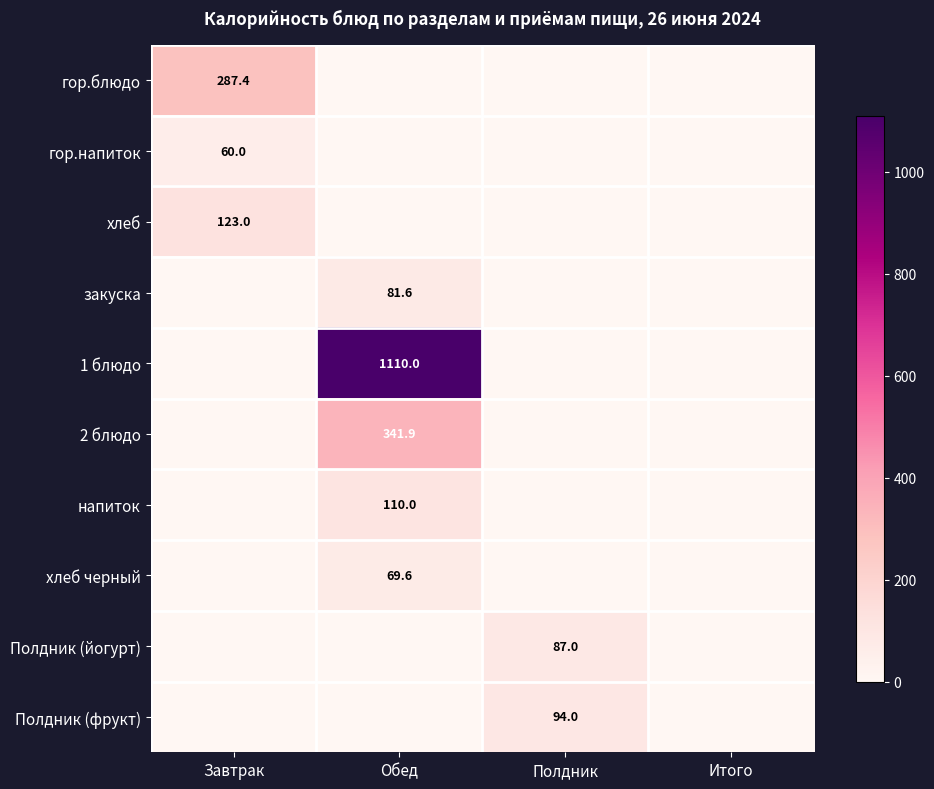

Is it true that 1 блюдо equals 1110.0 at Обед?

True